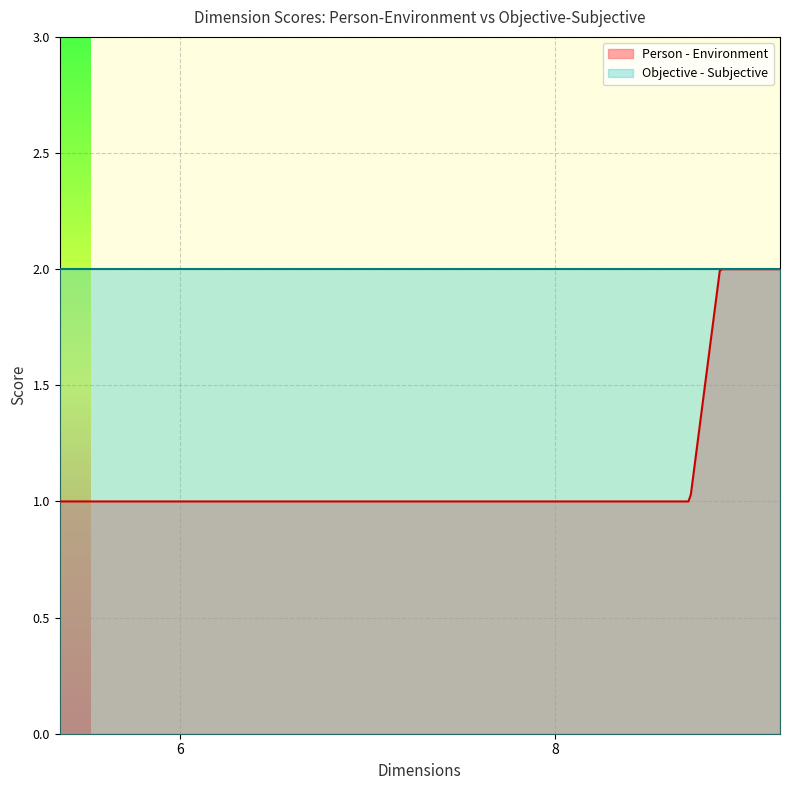

What is the maximum value for Objective - Subjective?

2.0